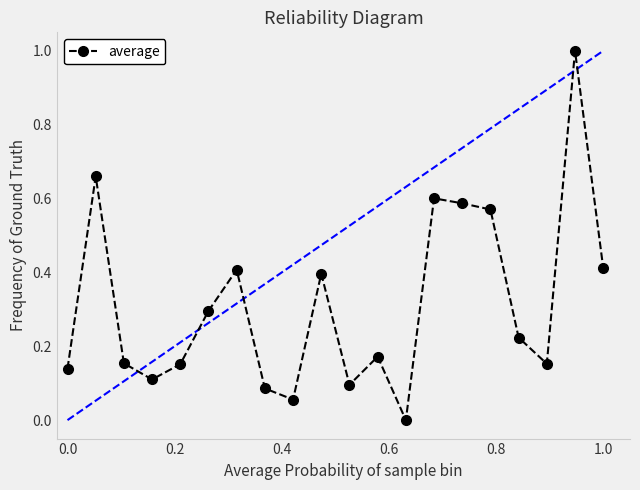

What is the difference between the maximum and second lowest values?

0.9